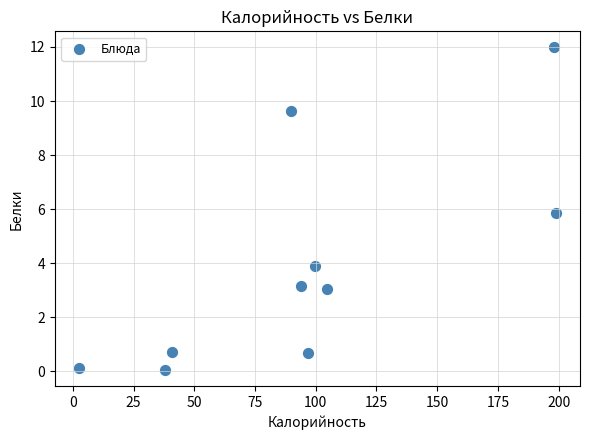

What is the range of Y values (max minus min)?

11.9